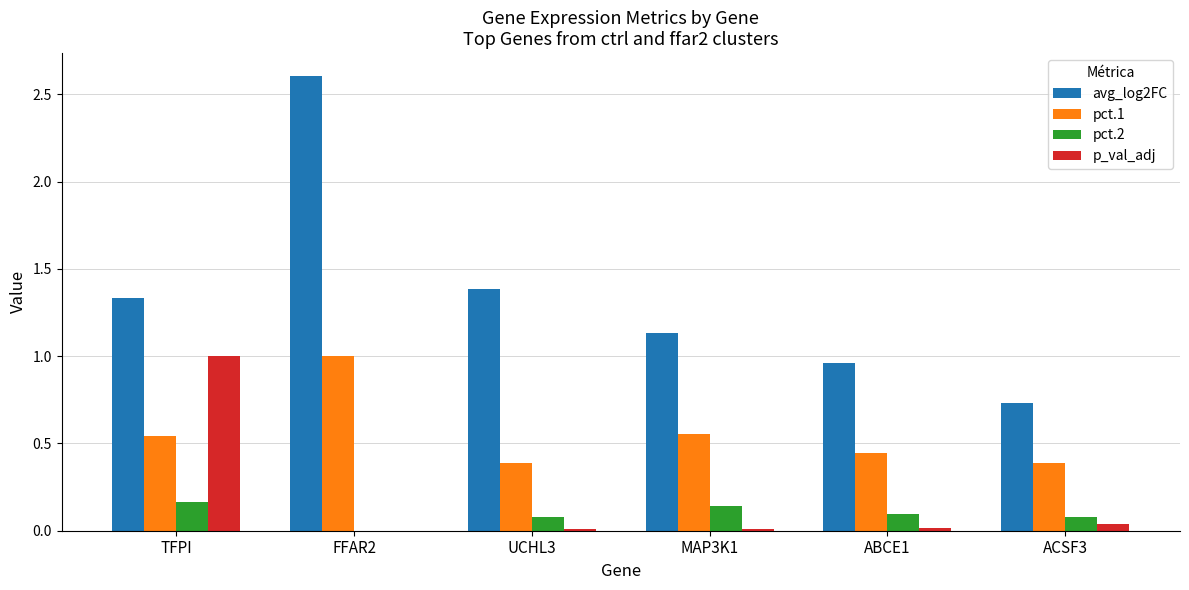

Is it true that pct.2 equals 0.1 at ACSF3?

True